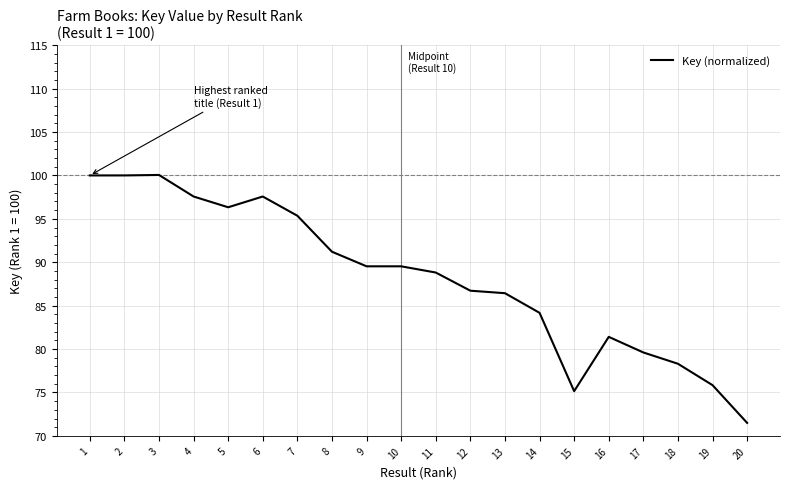

What is the change in value from 3 to 9?

-10.5